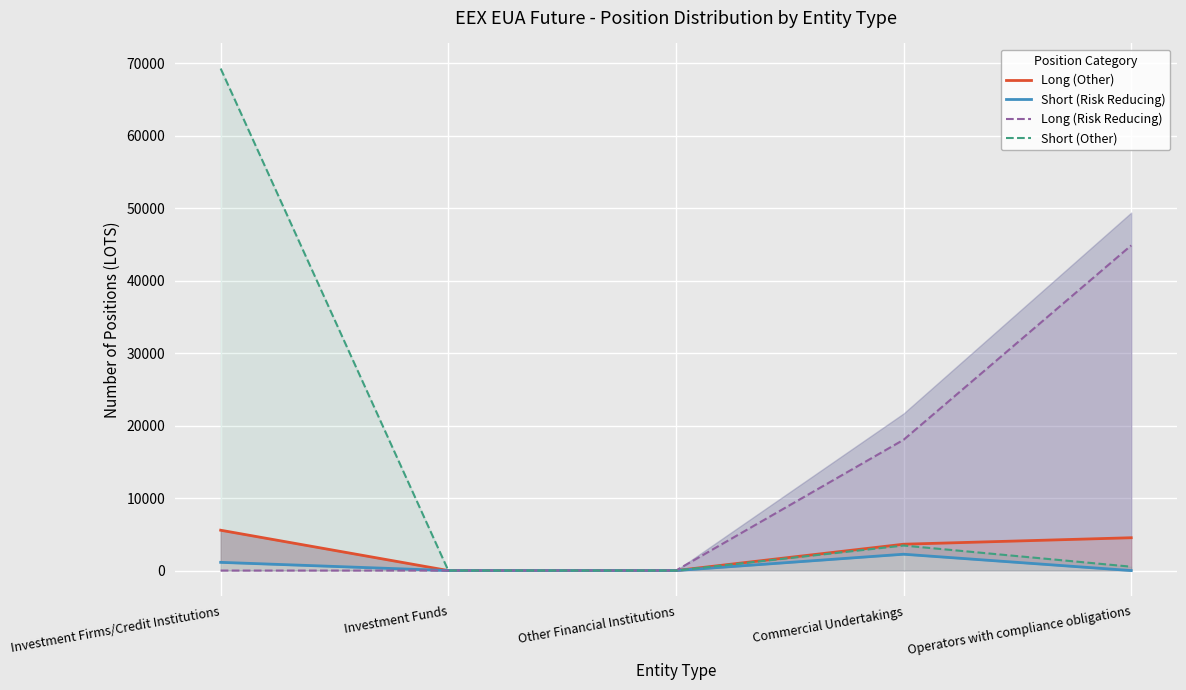

The value of Long (Risk Reducing) at Investment Firms/Credit Institutions is -29043. True or false?

False